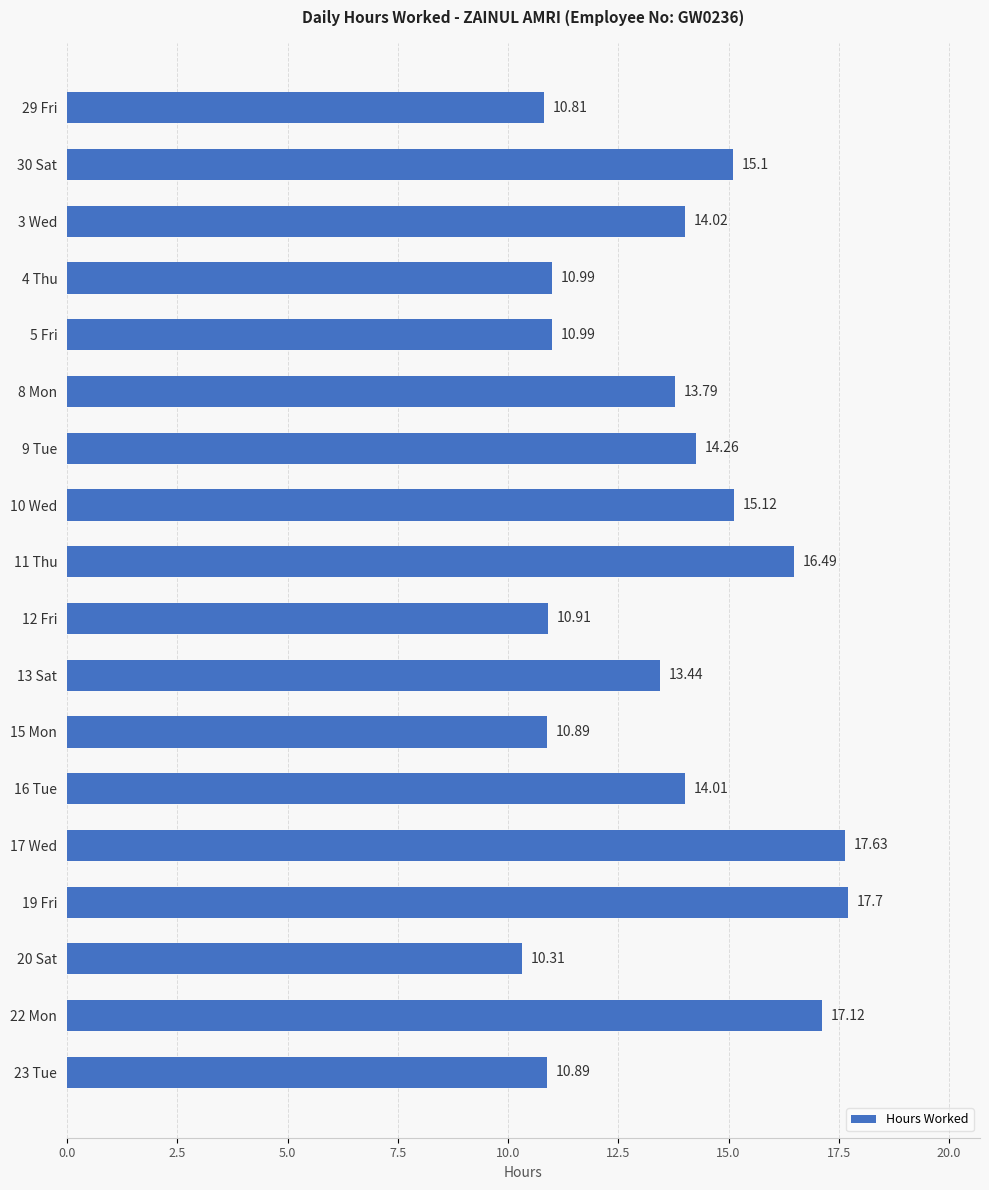

What is the average value?

13.6